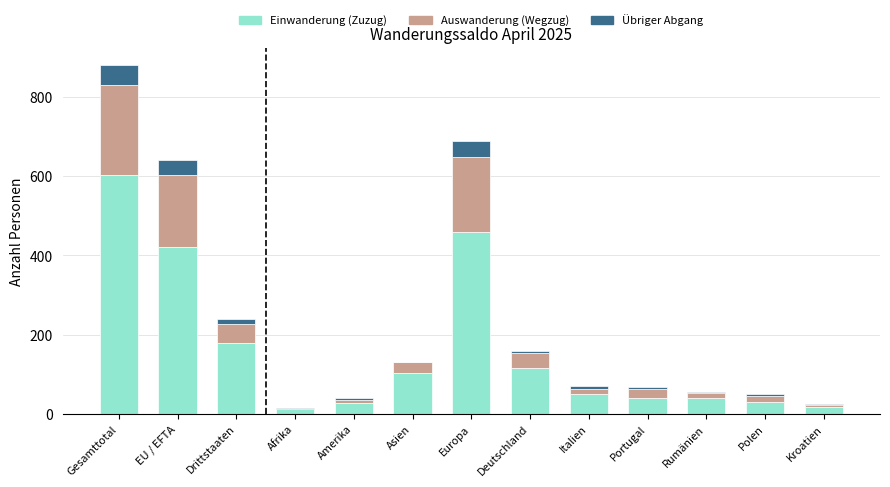

What is the sum of all Einwanderung (Zuzug) values?

2099